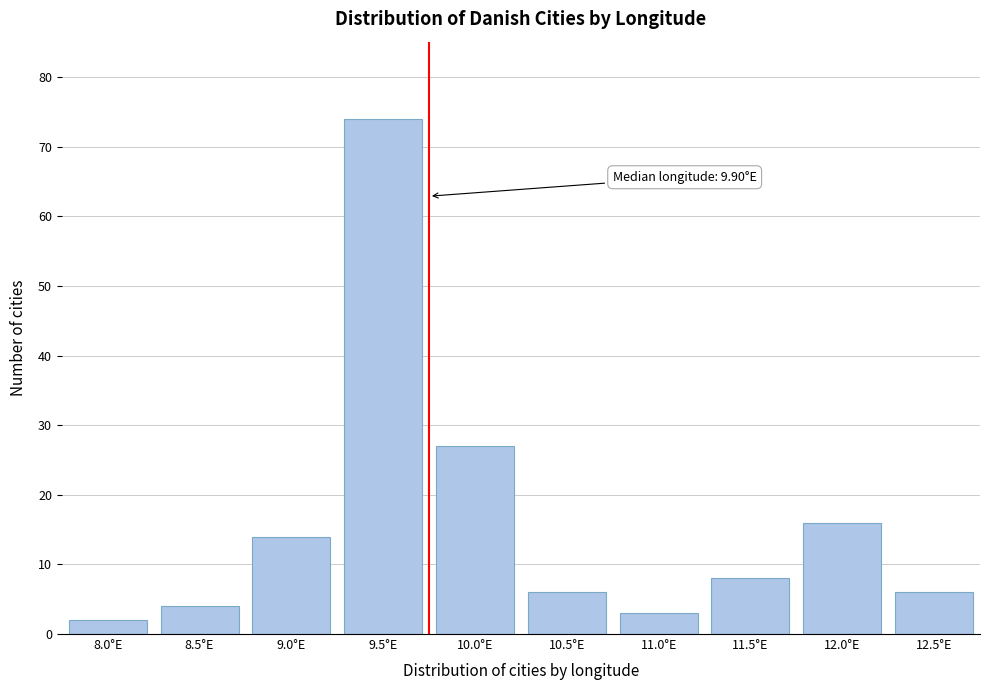

Reading right to left, what are all the values shown in this chart?

12.5°E=6	12.0°E=16	11.5°E=8	11.0°E=3	10.5°E=6	10.0°E=27	9.5°E=74	9.0°E=14	8.5°E=4	8.0°E=2